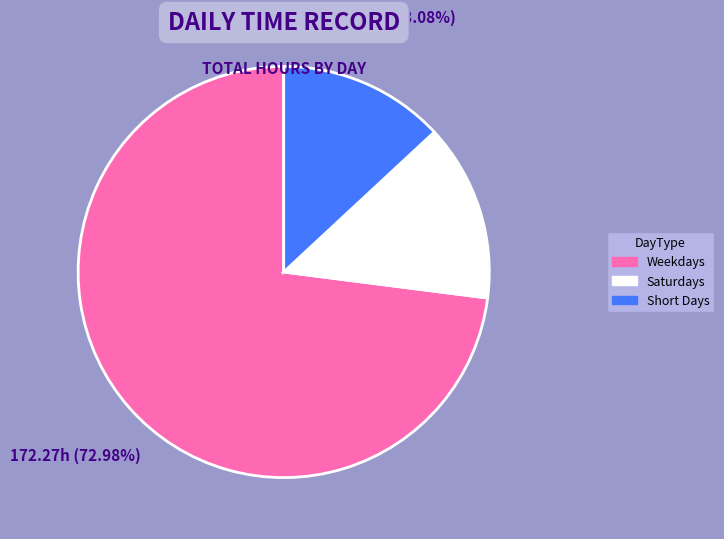

Is there a majority slice in this chart?

Yes